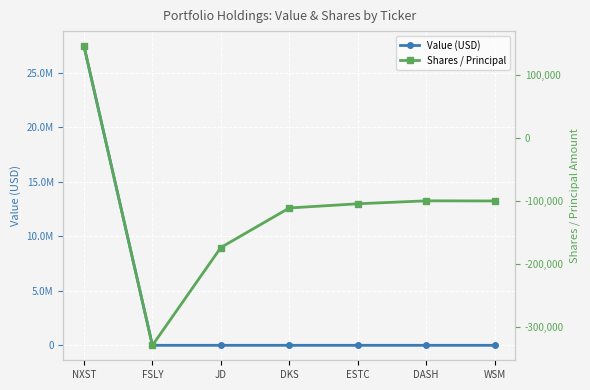

How many lines are shown in the chart?

2